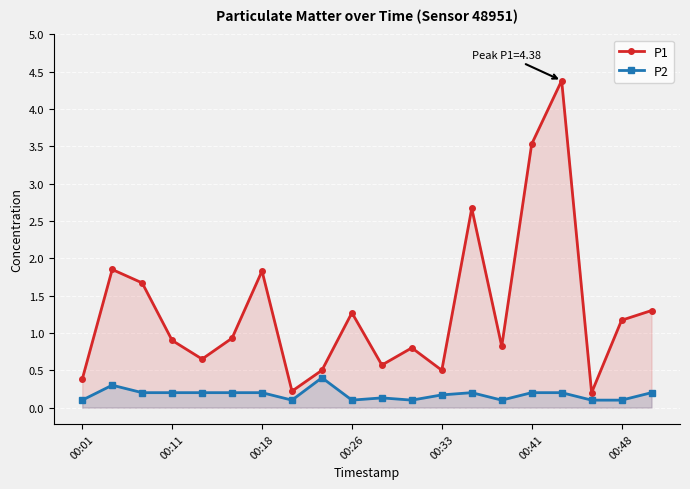

What is the difference between the maximum and minimum values in the P2 series?

0.3